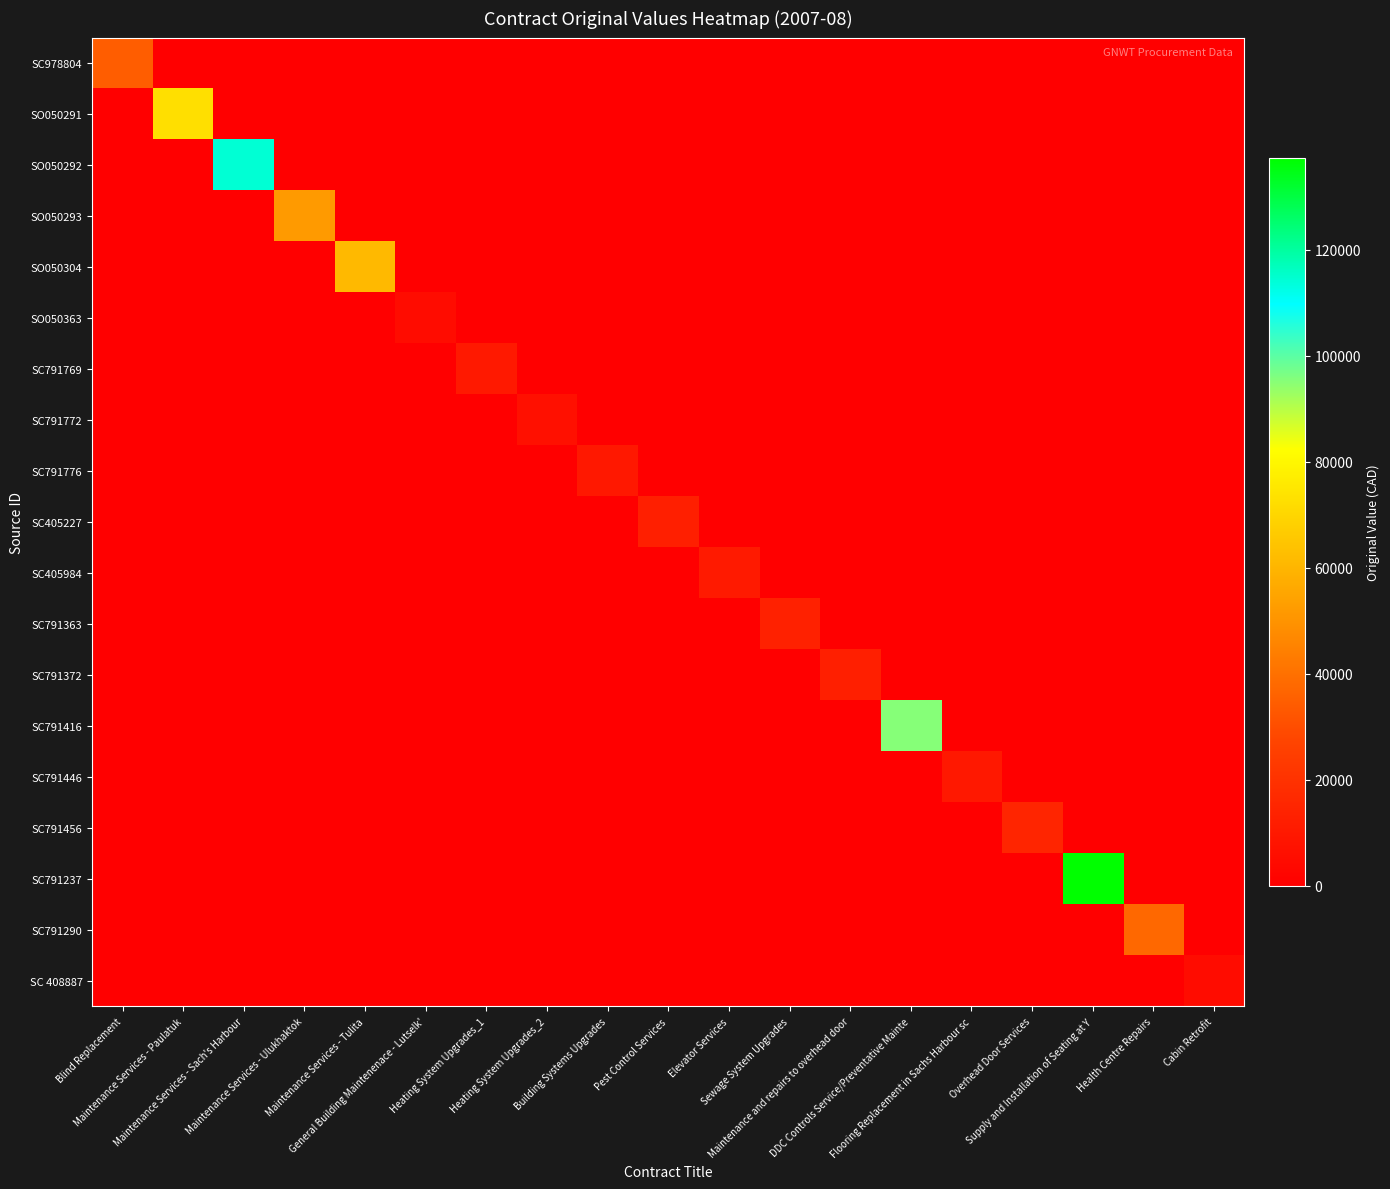

Which has a higher value, Maintenance Services - Sach's Harbour or Overhead Door Services?

Maintenance Services - Sach's Harbour